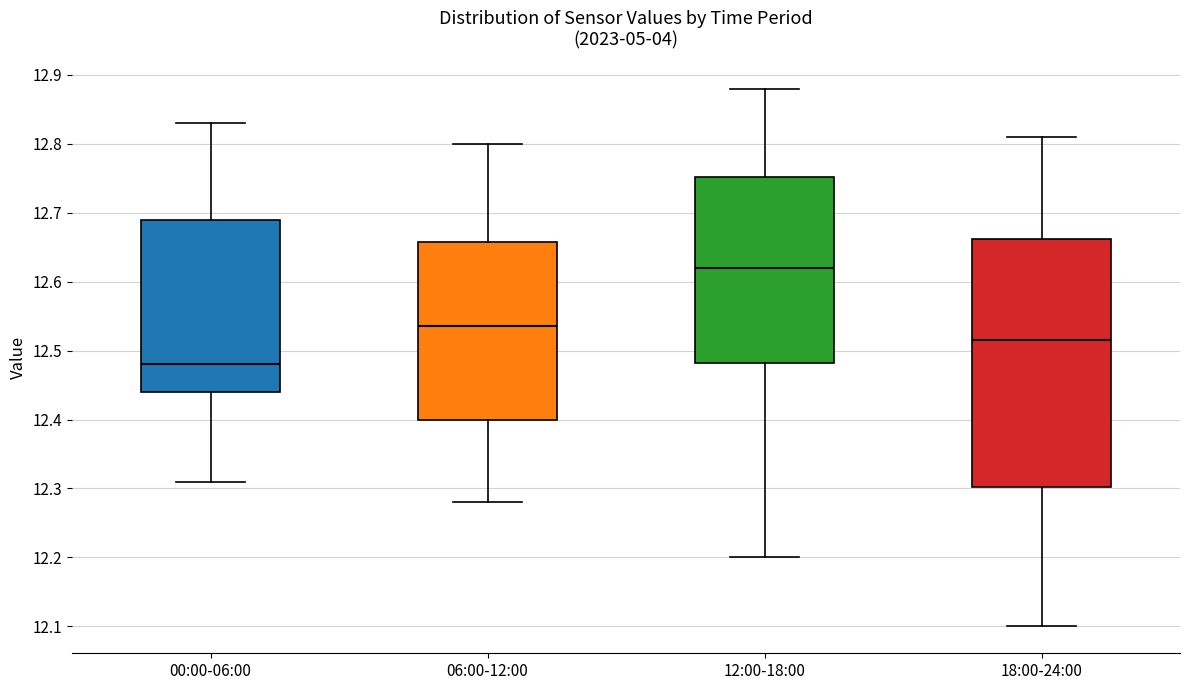

Which box has the highest median line?

12:00-18:00